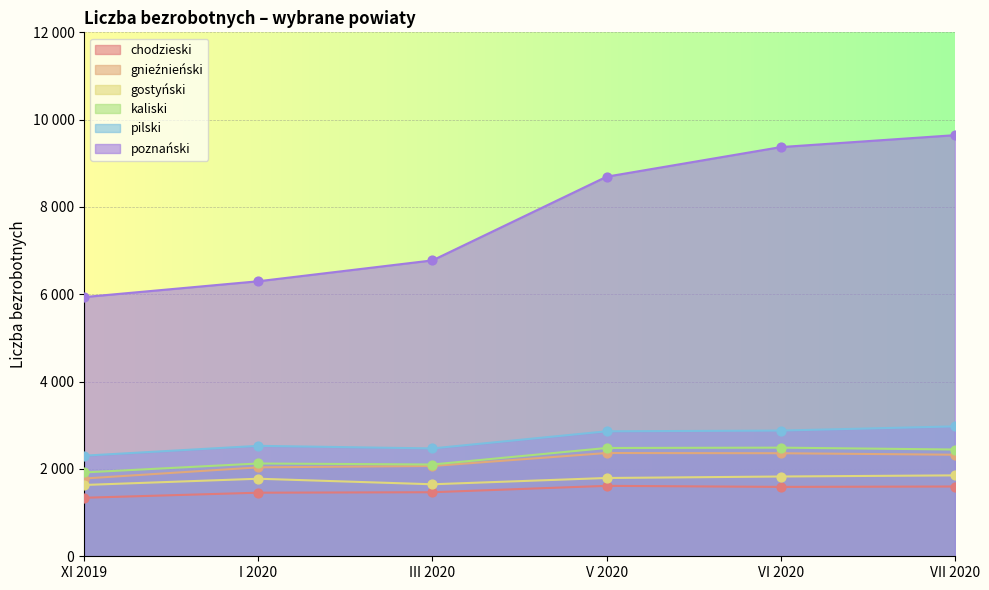

Which series has the widest spread of Y values?

poznański